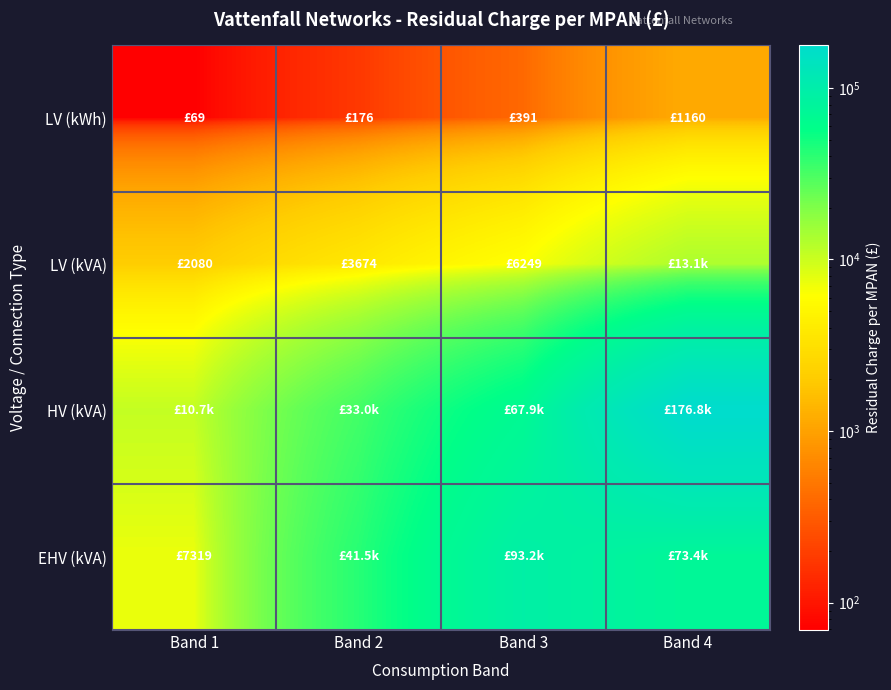

What is the spread (max minus min) of values at Band 4?

175682.2